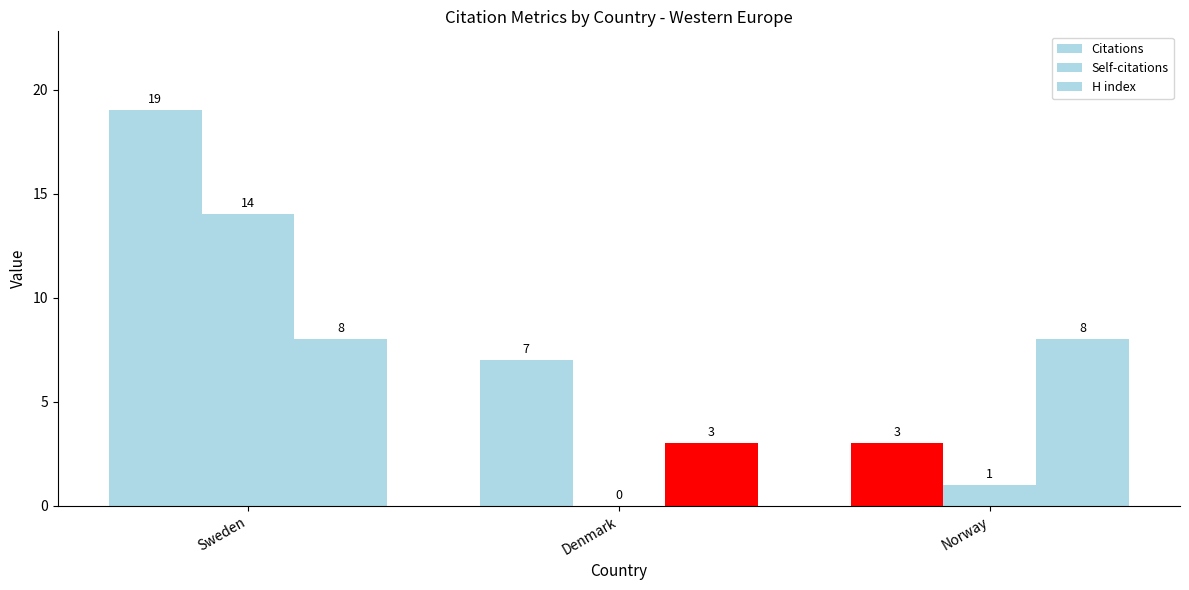

True or false: Citations has a value of 19 at Sweden.

True